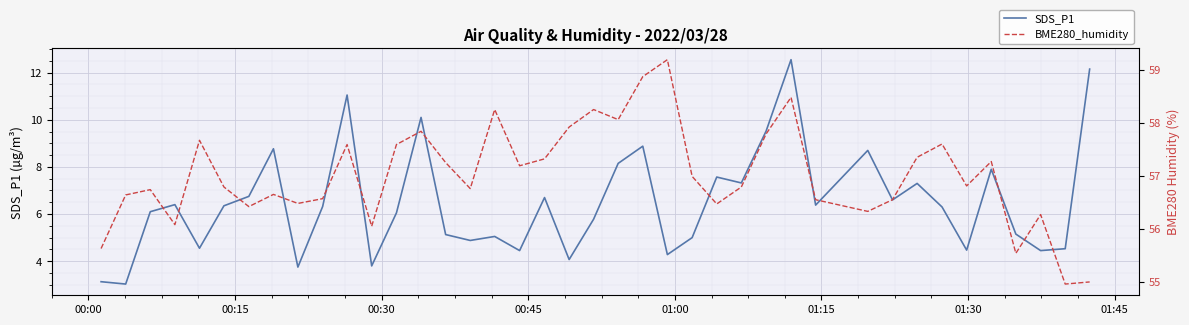

What is the highest value of the SDS_P1 series?

12.6